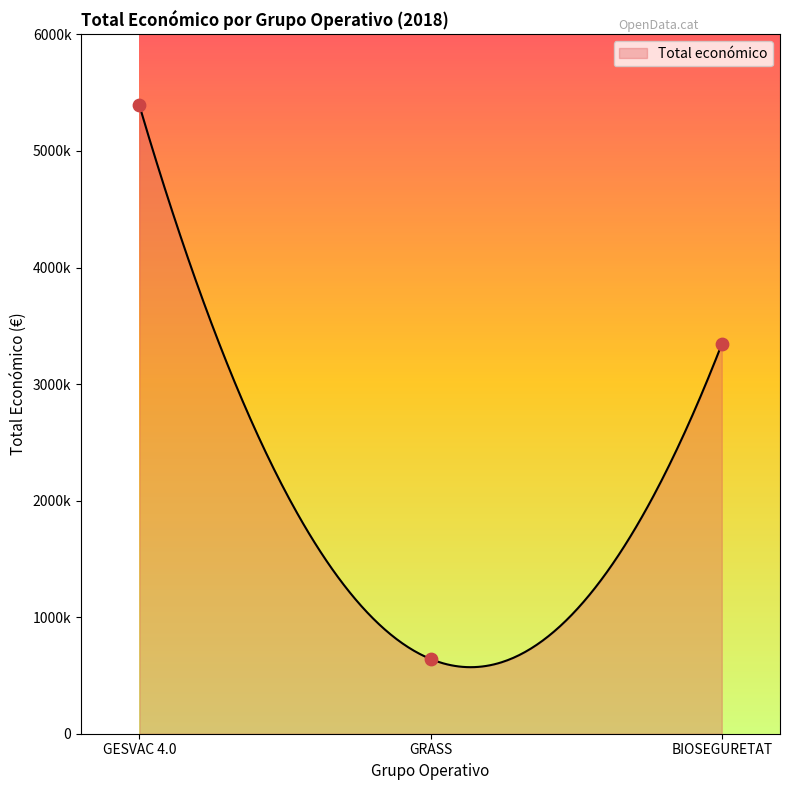

What is the change in value from GRASS to BIOSEGURETAT?

+2700916